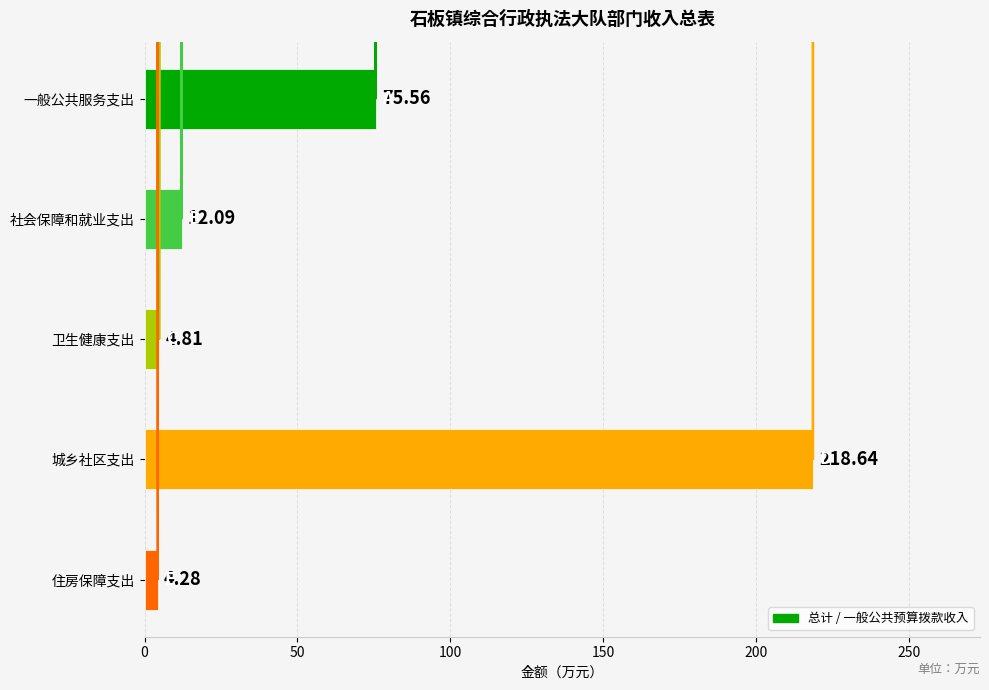

Rank the categories by value from lowest to highest.

住房保障支出, 卫生健康支出, 社会保障和就业支出, 一般公共服务支出, 城乡社区支出